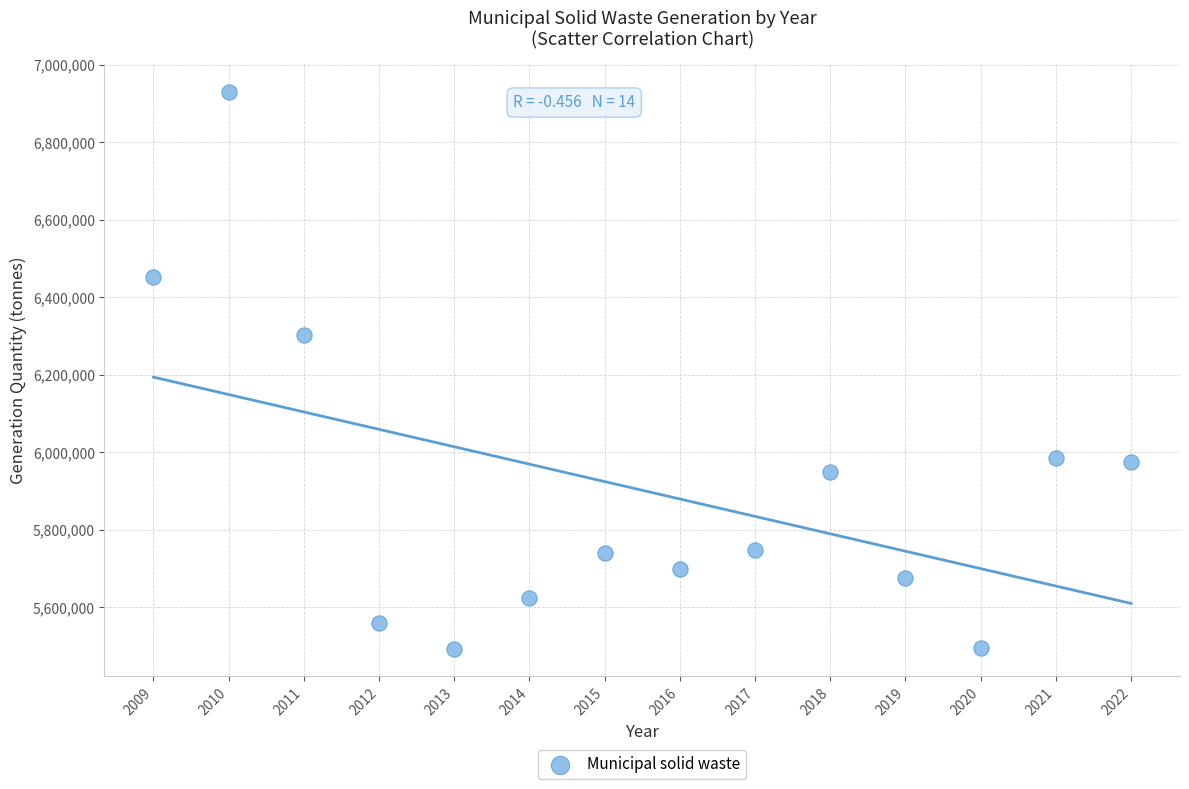

What is the range of Y values (max minus min)?

1436900